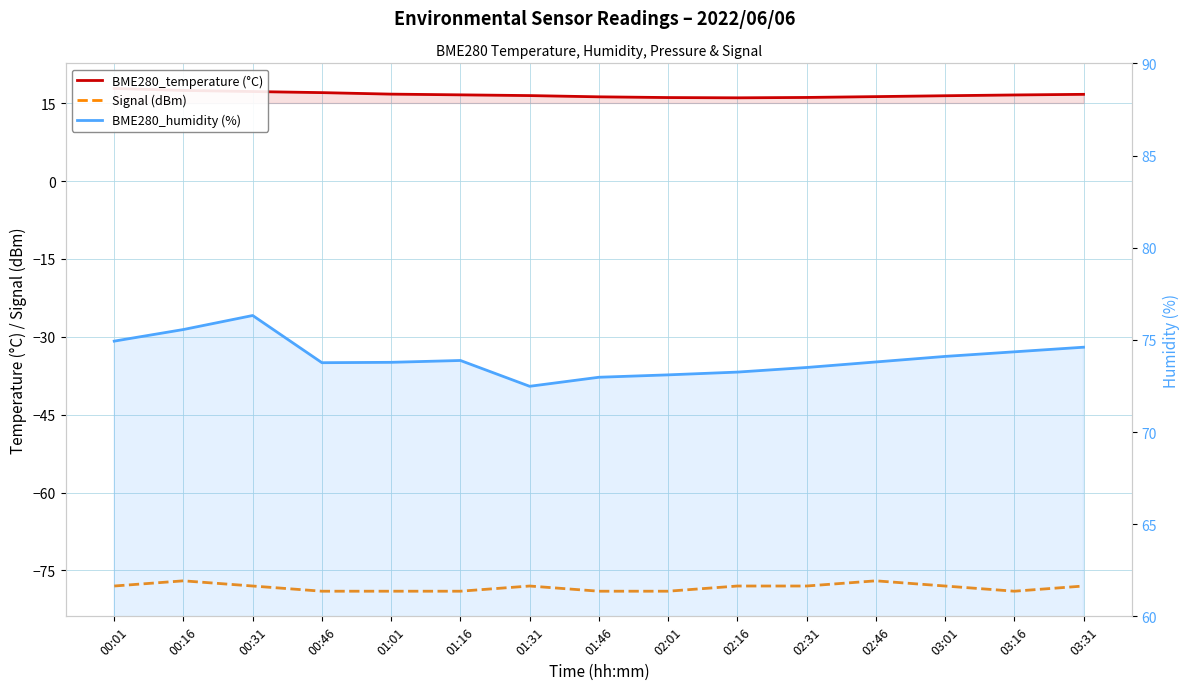

What is the highest value of the BME280_temperature (°C) series?

17.9